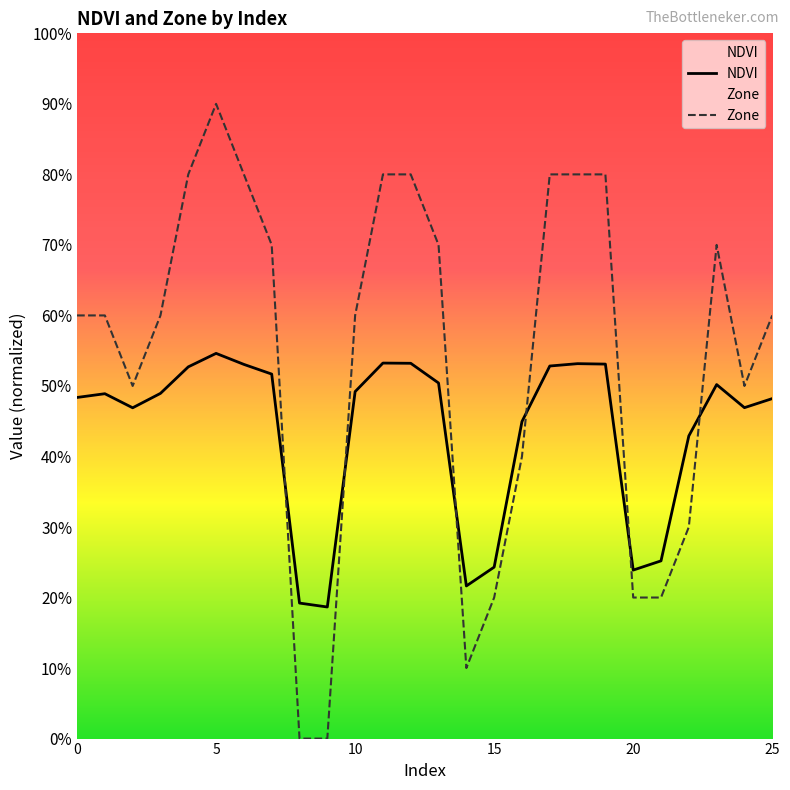

The Zone series shows 0.0 at 8. True or false?

True